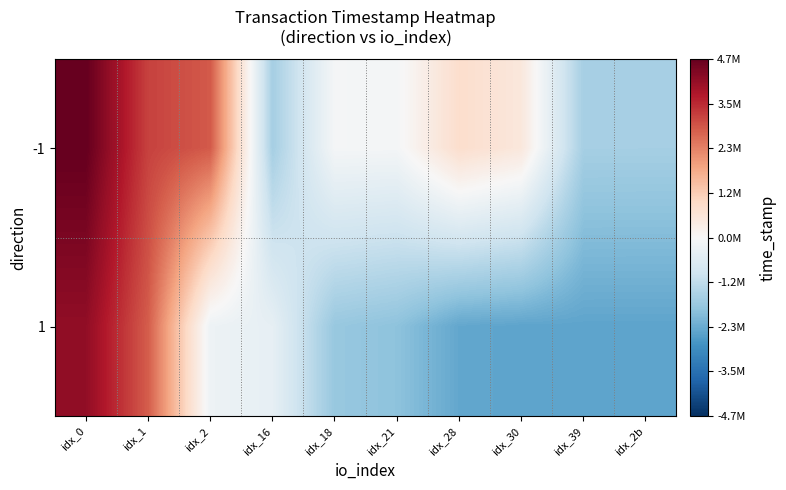

Reading left to right, transcribe all the data shown in this chart.

-1: idx_0=4688580.0	idx_1=3192720.0	idx_2=2874798.0	idx_16=-1574313.0	idx_18=-70241.0	idx_21=-85182.0	idx_28=810653.0	idx_30=511717.0	idx_39=-1567556.0	idx_2b=-1572010.0
1: idx_0=4146426.0	idx_1=2834875.0	idx_2=-243787.0	idx_16=-401963.0	idx_18=-1773768.0	idx_21=-1908338.0	idx_28=-2423856.0	idx_30=-2479544.0	idx_39=-2479605.0	idx_2b=-2479605.0